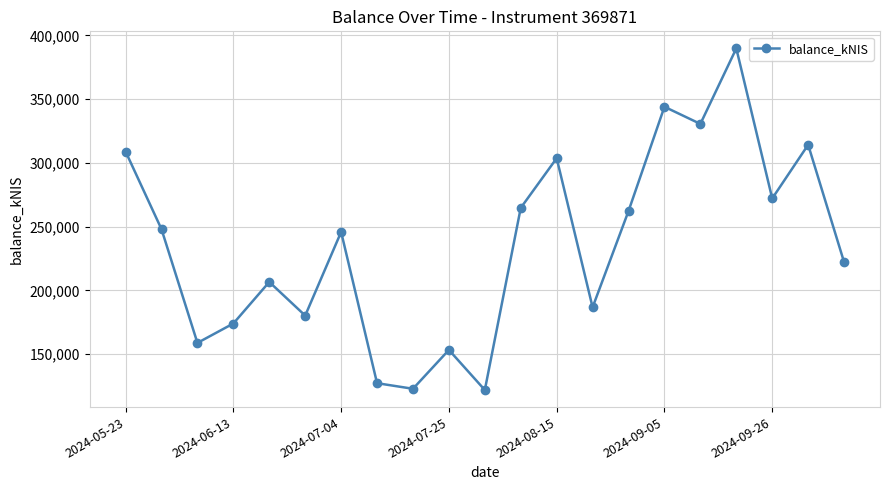

What is the minimum value shown in the chart?

121750.4